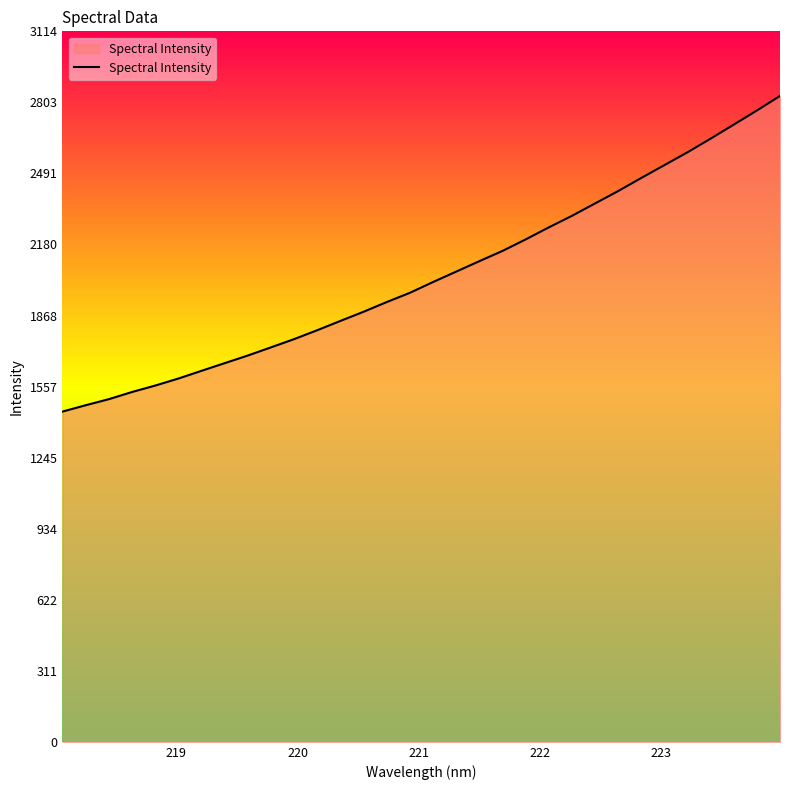

What is the difference between the maximum and minimum values?

1383.9